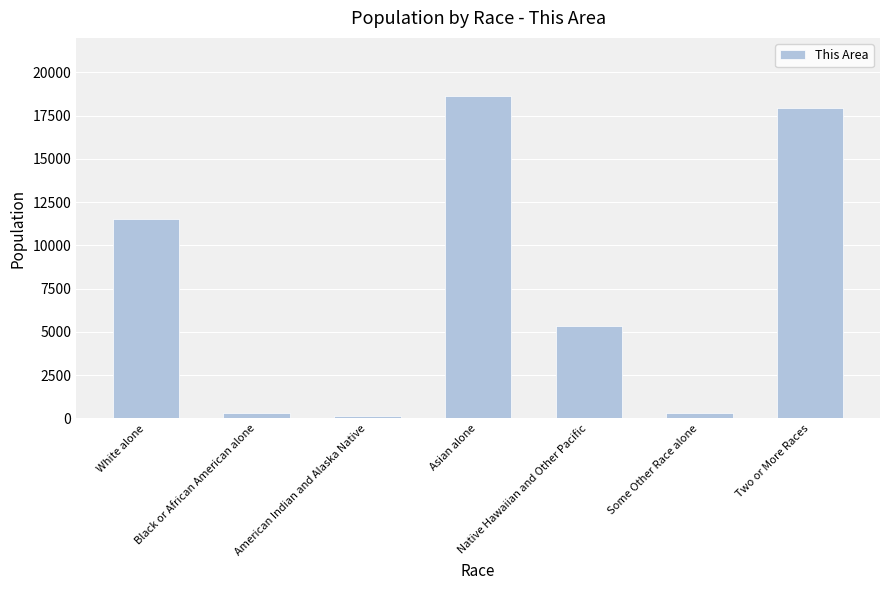

What is the change in value from Native Hawaiian and Other Pacific to Two or More Races?

+12606